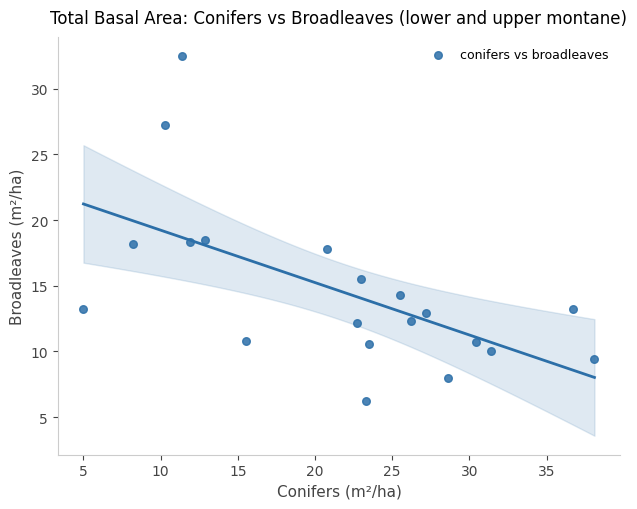

What is the range of Y values (max minus min)?

26.3